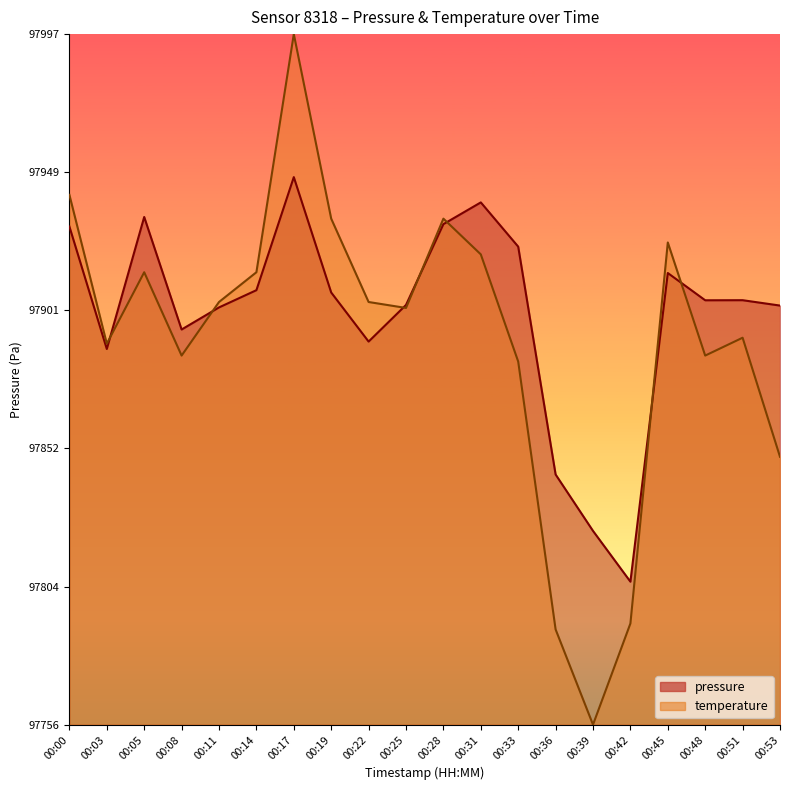

At which category does the chart reach its minimum across all series?

00:39